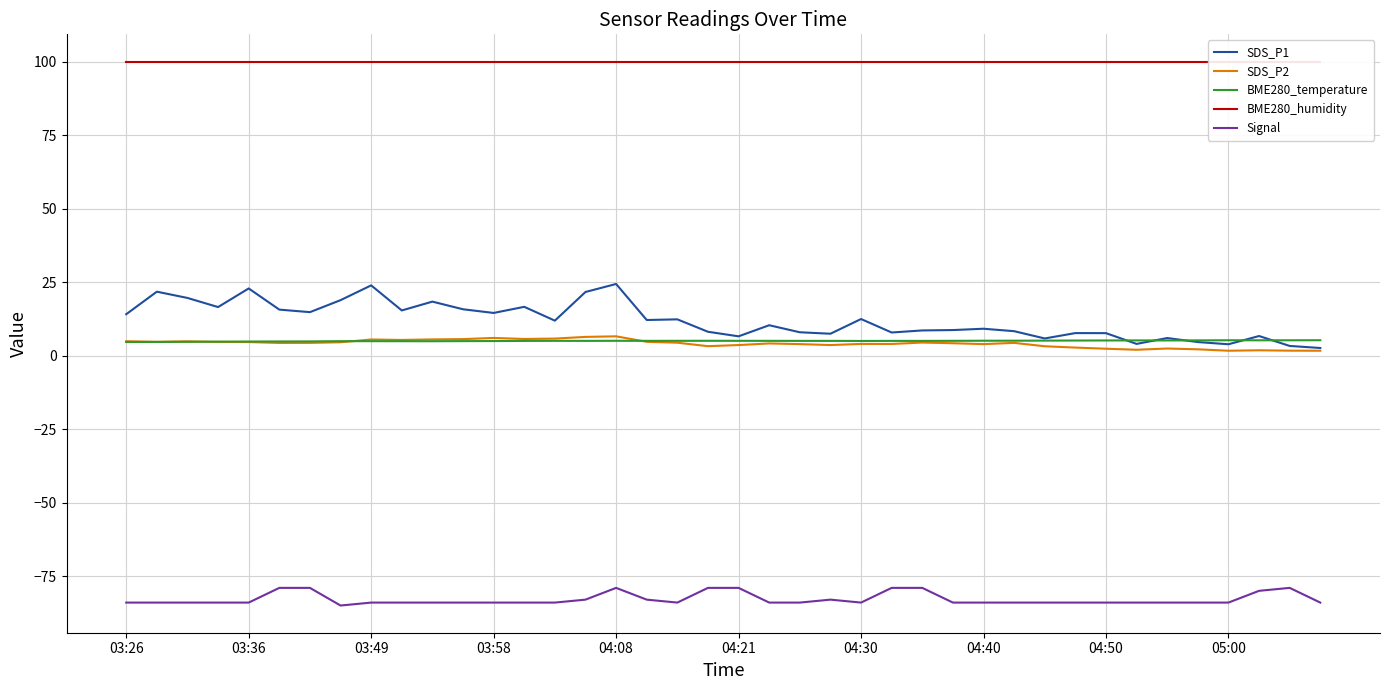

Which series has the largest range (max minus min)?

SDS_P1